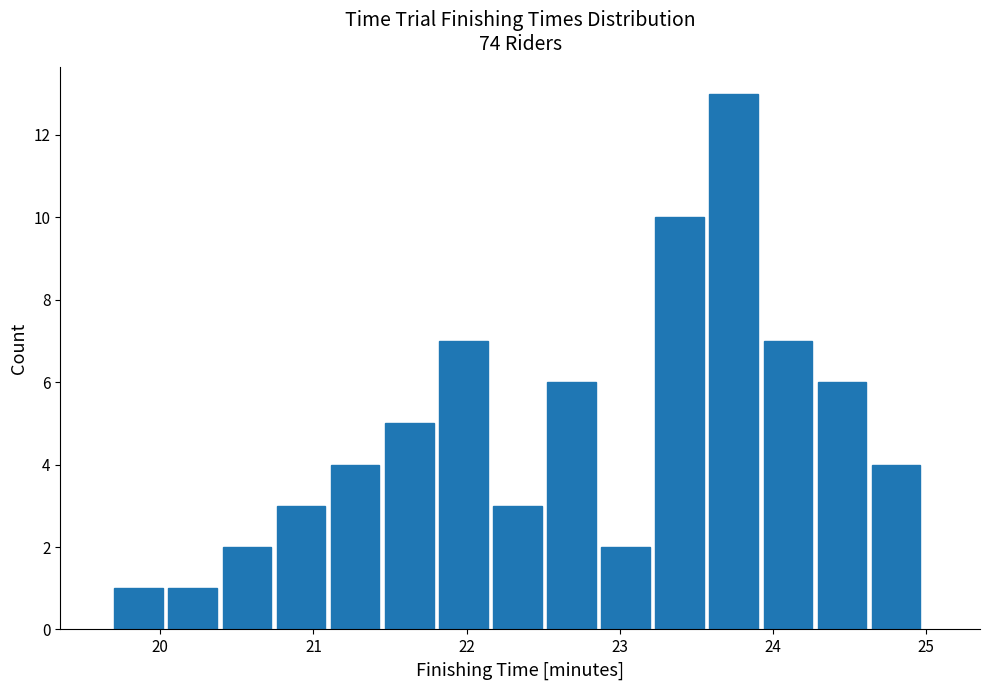

Around what value on the x-axis is the tallest bar? Give the approximate position of its centre, as read against the axis.

23.7